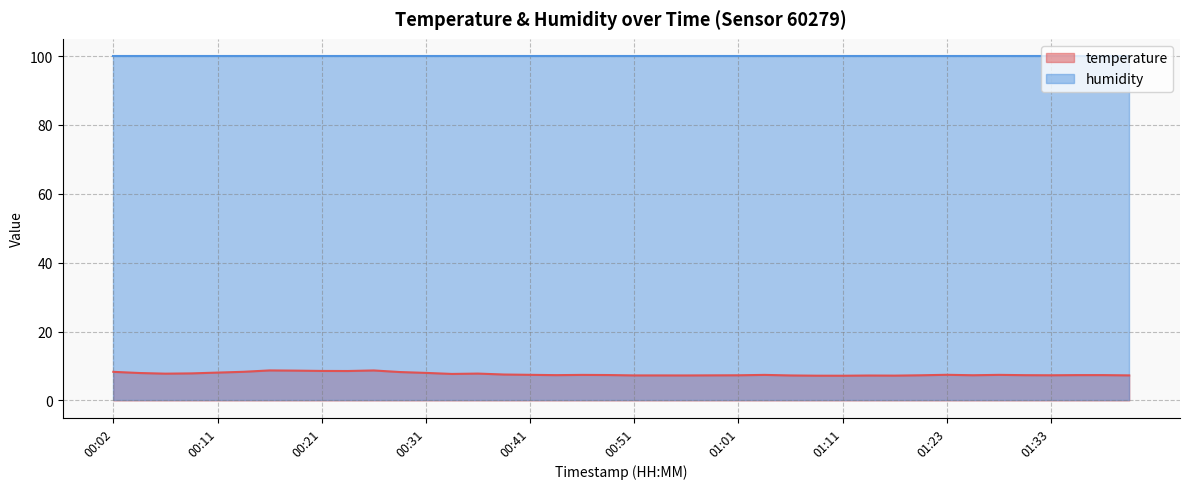

What is the change in value from 00:09 to 01:23?

-0.4